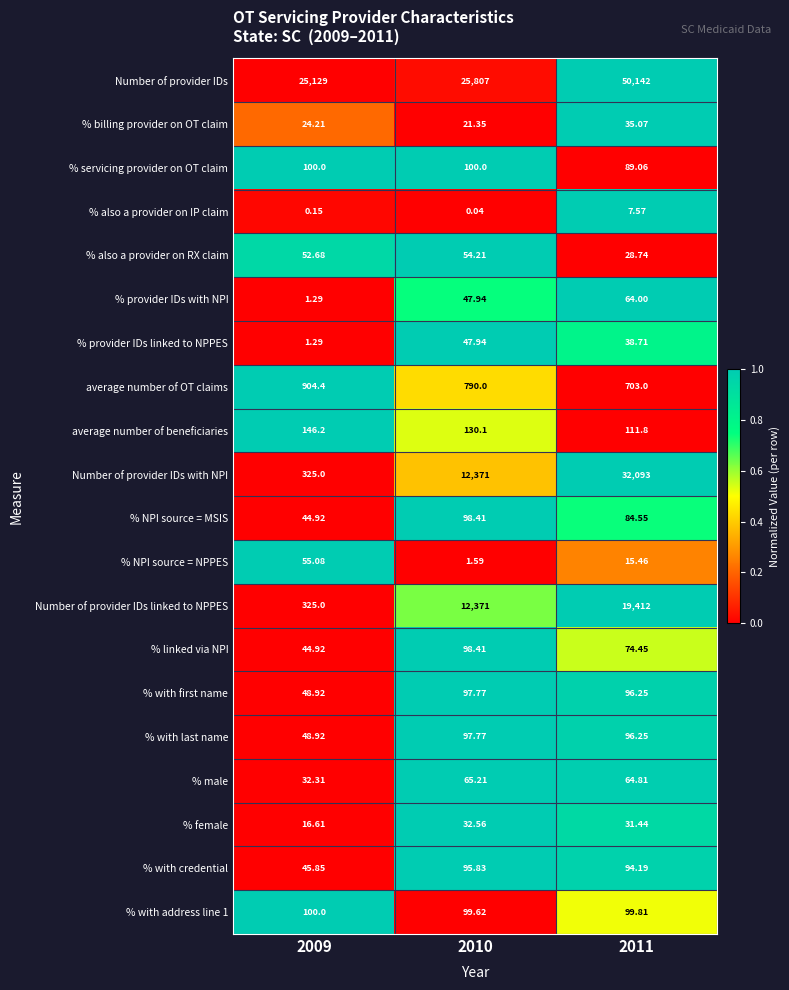

Which series has the widest spread of values?

Number of provider IDs with NPI